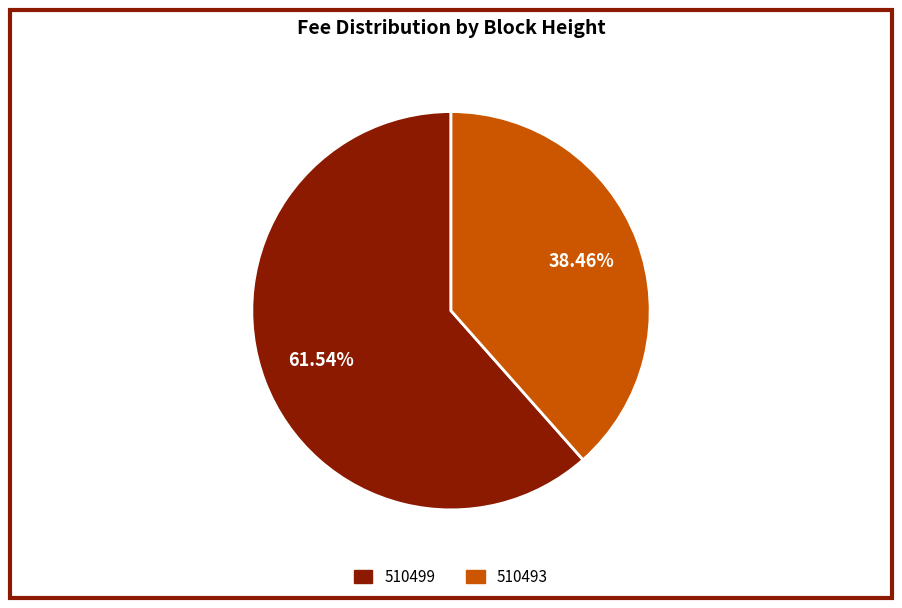

What percentage is NOT represented by 510499?

38.5%